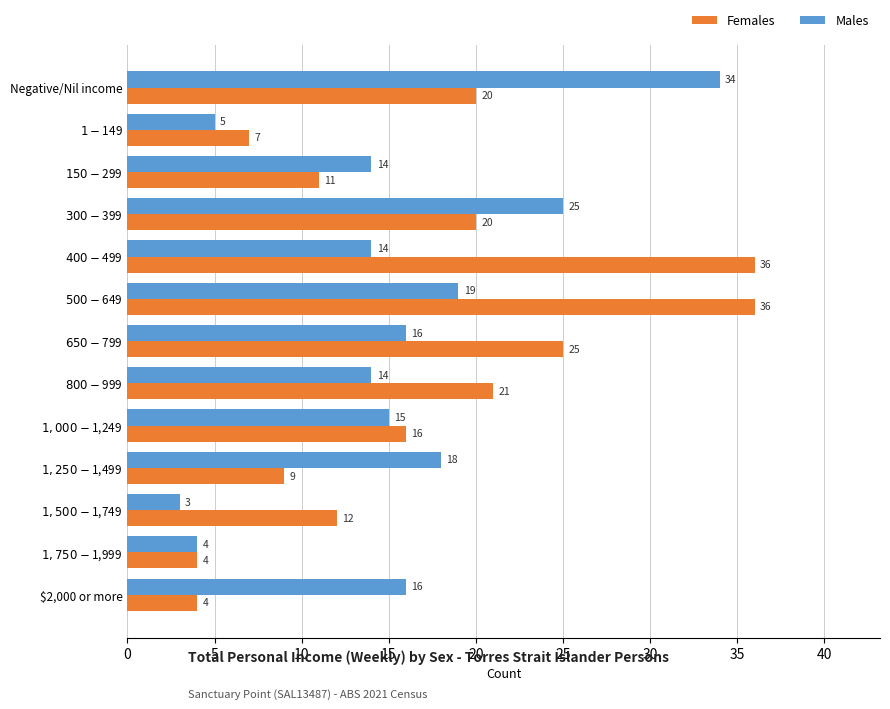

Rank the series by their average value, from highest to lowest.

Females, Males